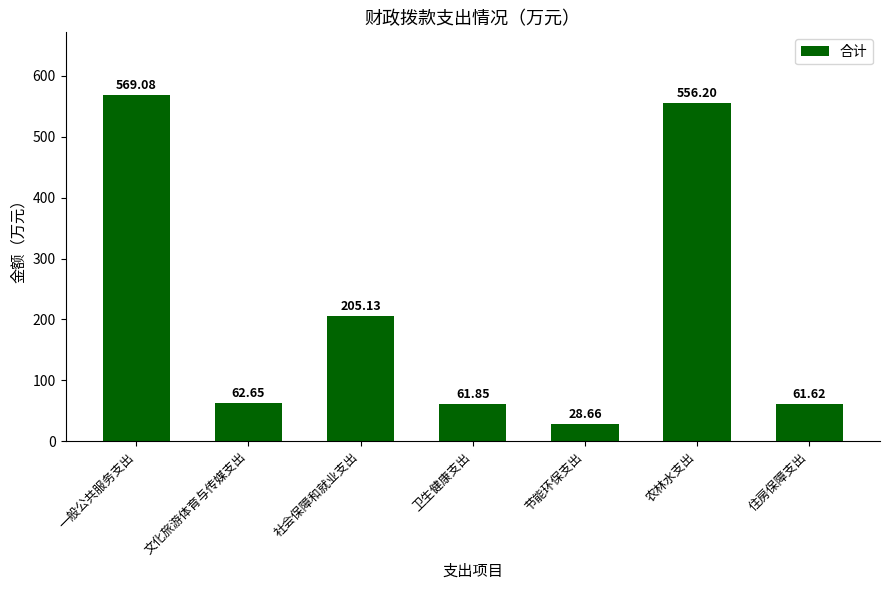

Rank the categories by value from lowest to highest.

节能环保支出, 住房保障支出, 卫生健康支出, 文化旅游体育与传媒支出, 社会保障和就业支出, 农林水支出, 一般公共服务支出